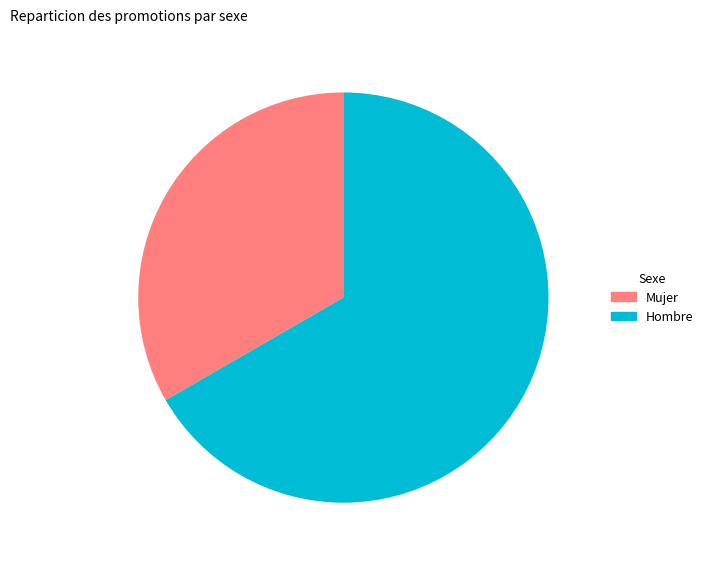

Do Hombre and Mujer together represent more than half of the pie?

Yes